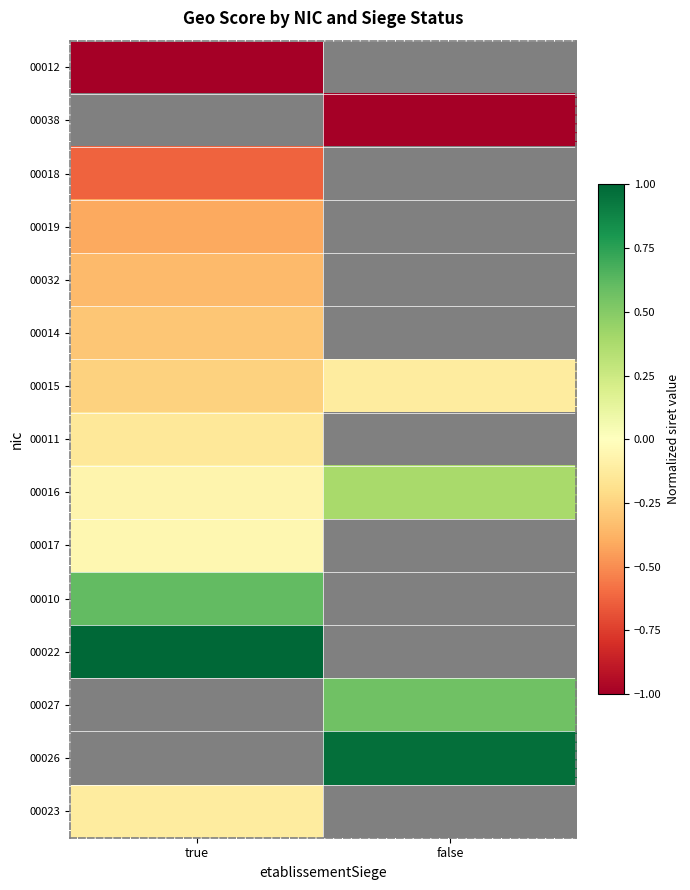

How many categories are shown in the chart?

2